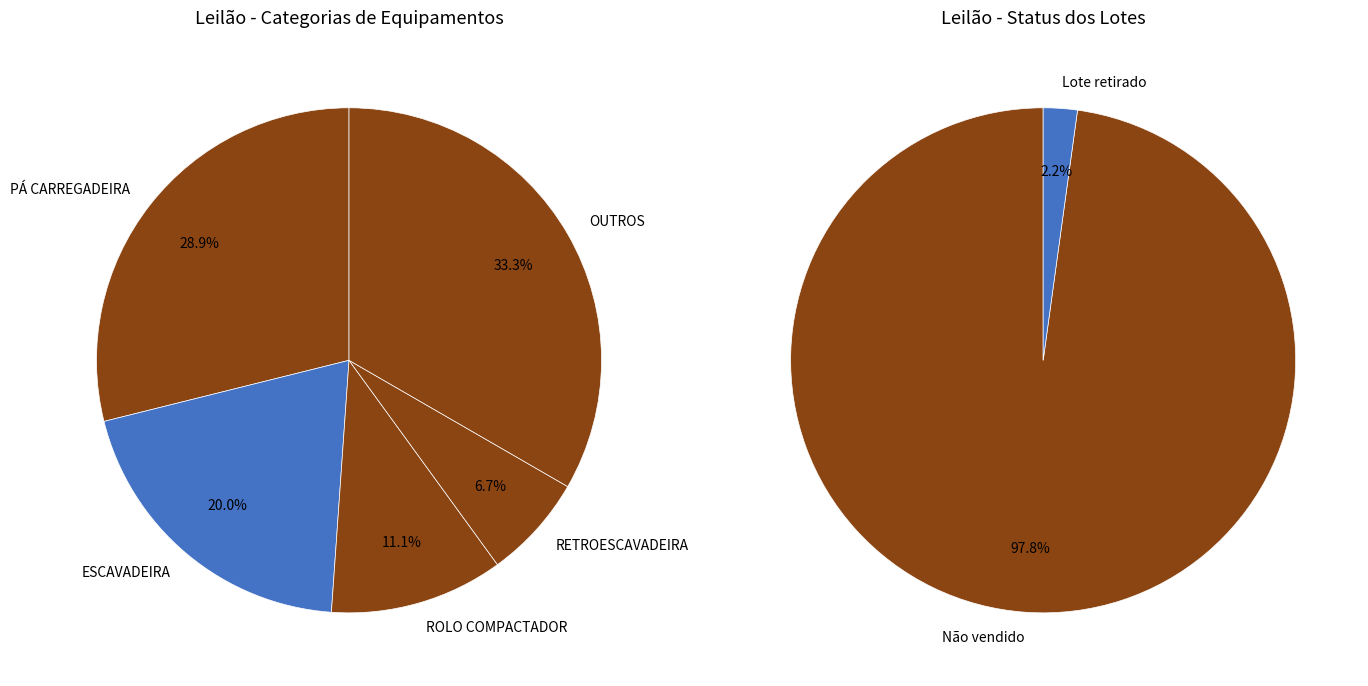

Is there any slice that represents more than half of the pie?

Yes